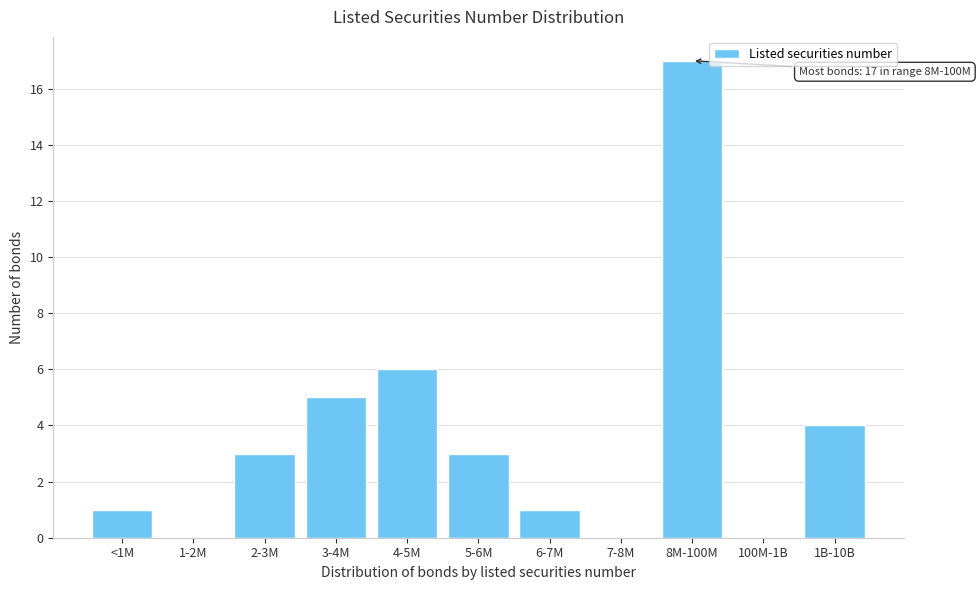

Reading left to right, transcribe all the data shown in this chart.

<1M=1	1-2M=0	2-3M=3	3-4M=5	4-5M=6	5-6M=3	6-7M=1	7-8M=0	8M-100M=17	100M-1B=0	1B-10B=4